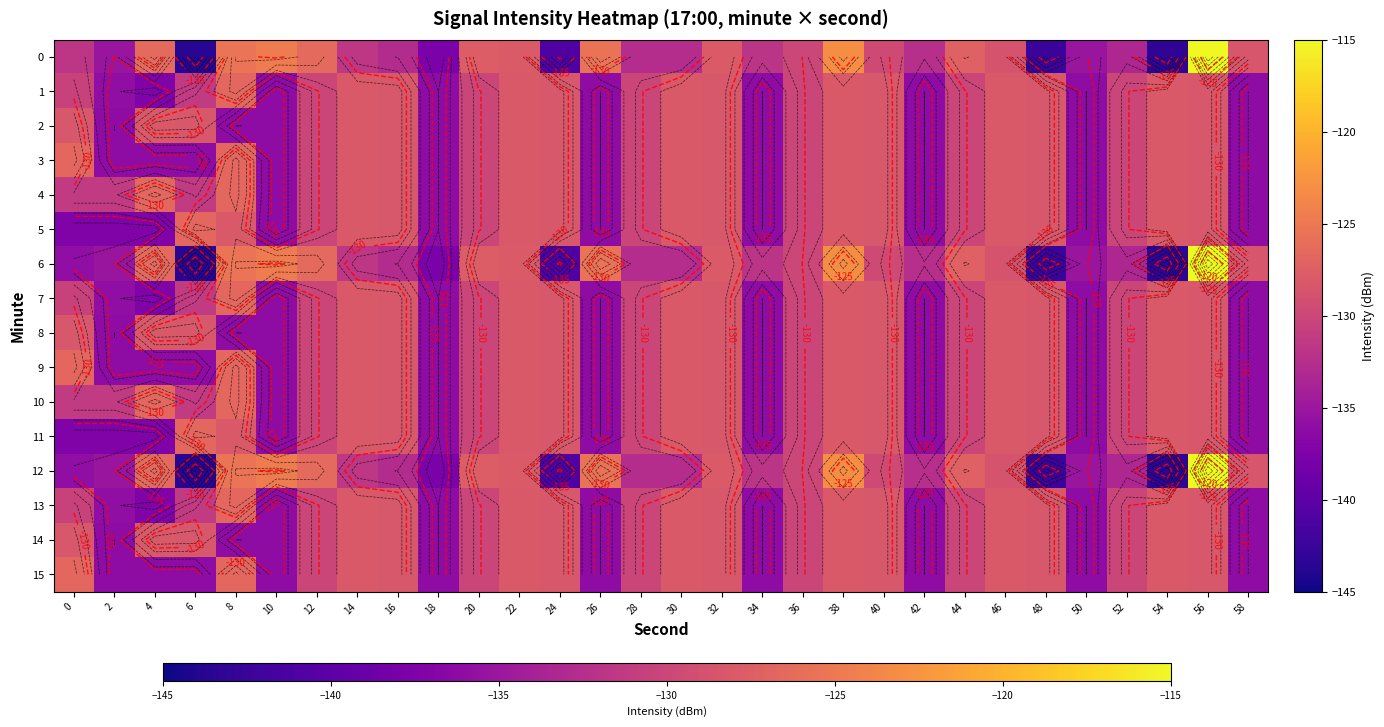

How many values in the 5 series are below -130?

16